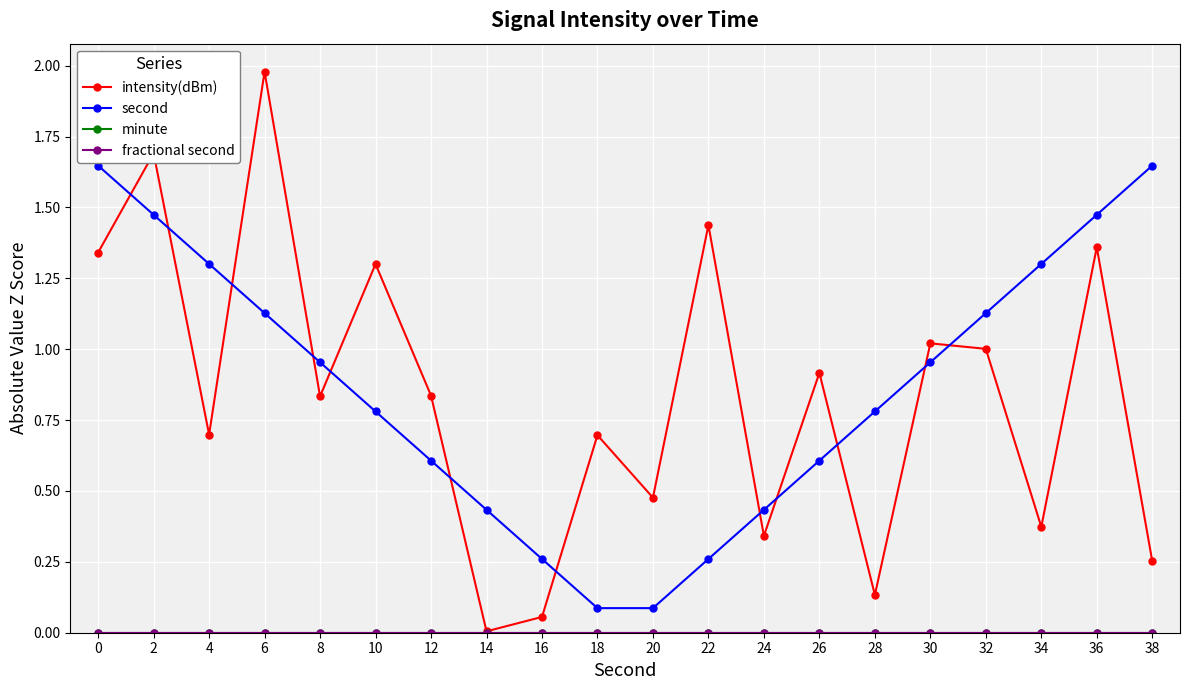

What is the total value across all series at 4?

2.0